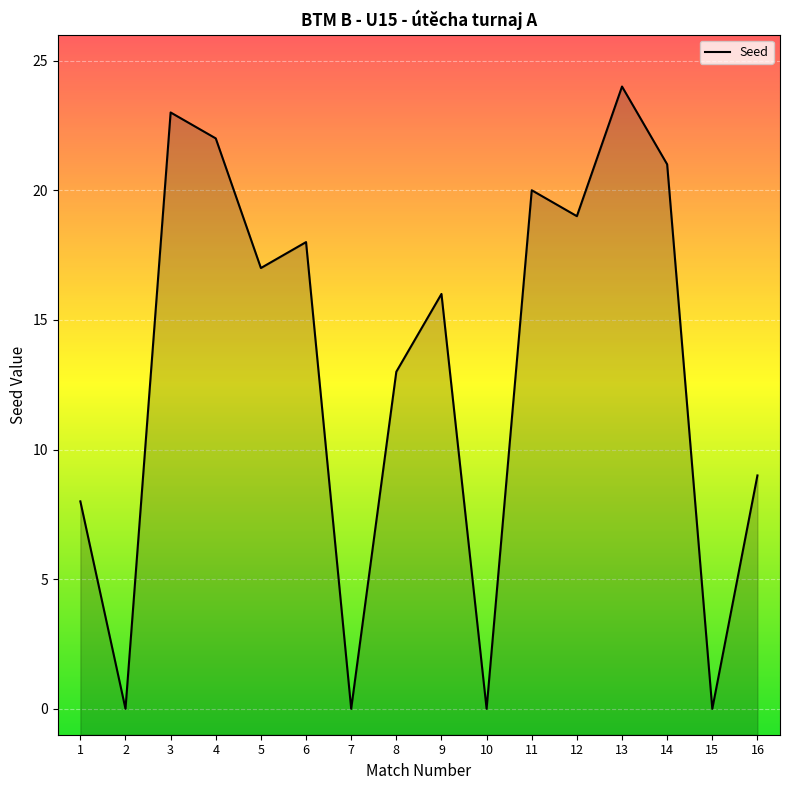

Between 11 and 3, which is larger?

3